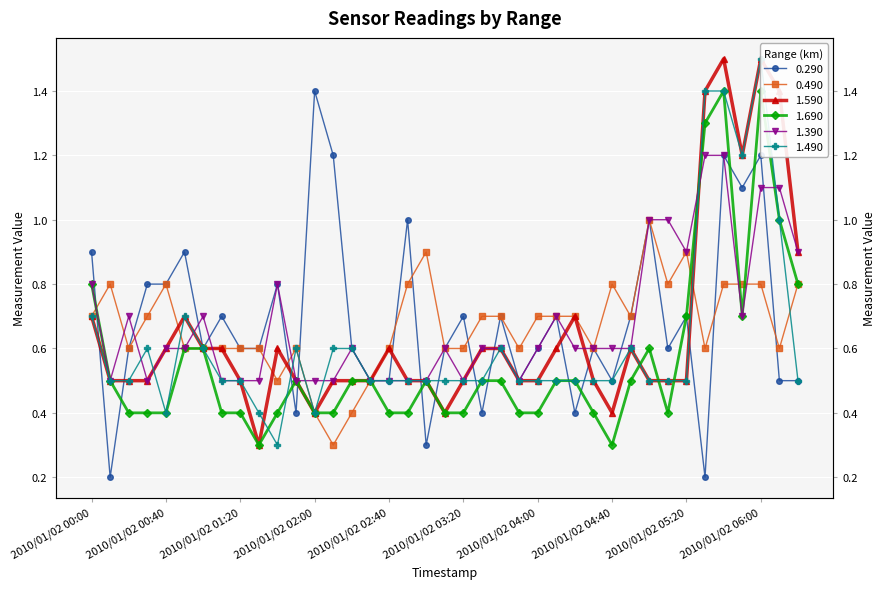

What position from the right is 2010/01/02 01:50?

28